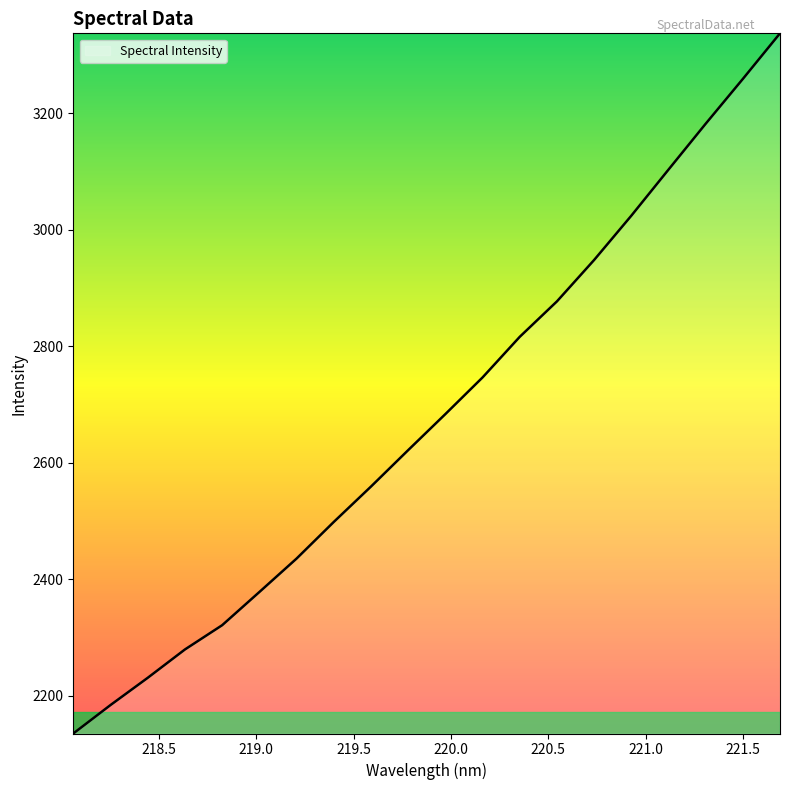

What is the smallest value displayed?

2135.6